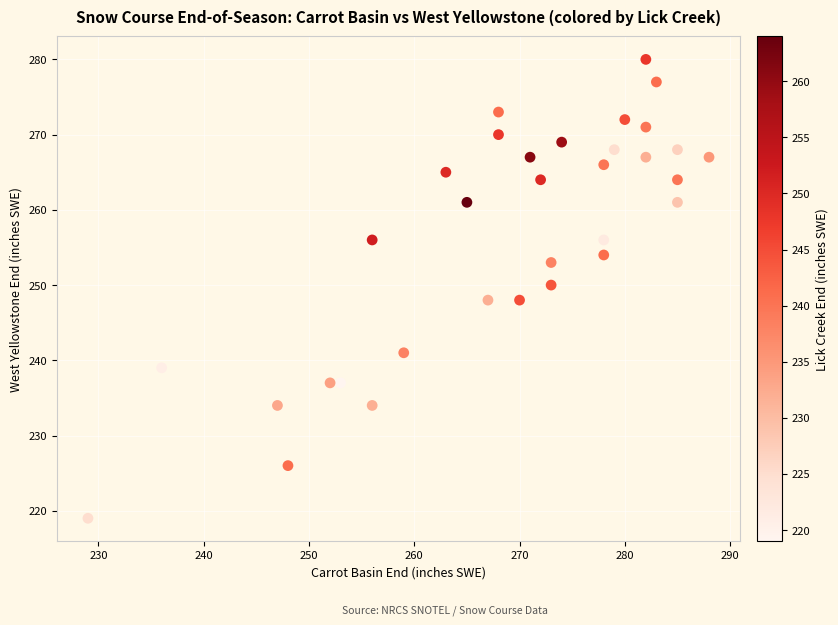

What is the range of X values (max minus min)?

59